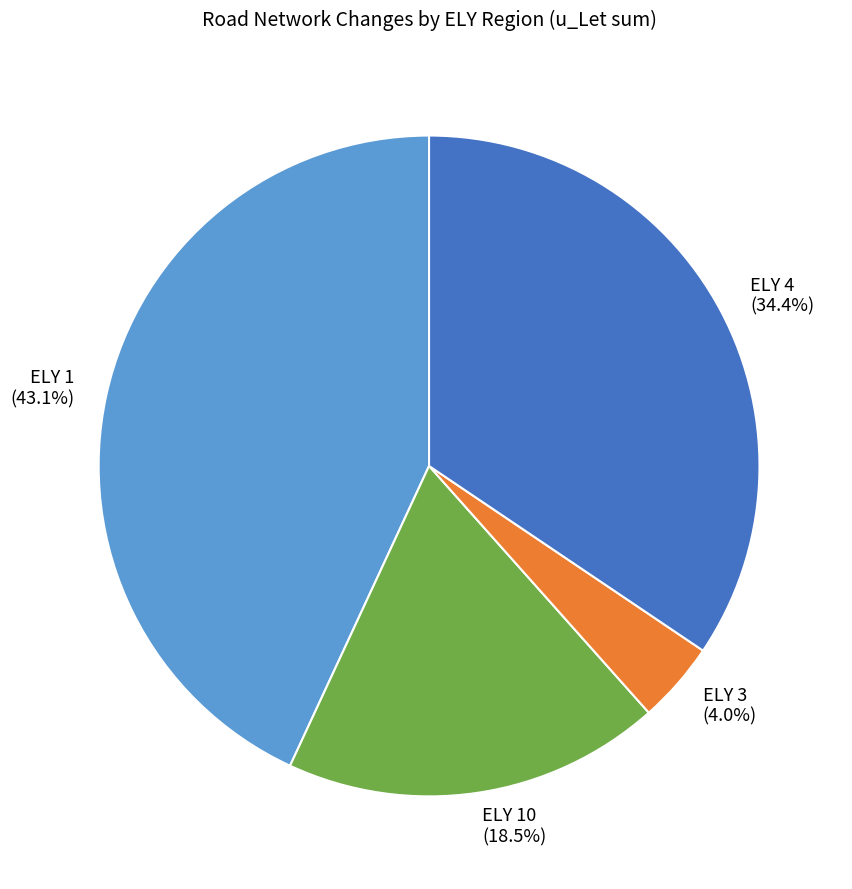

Count the number of slices in the pie.

4